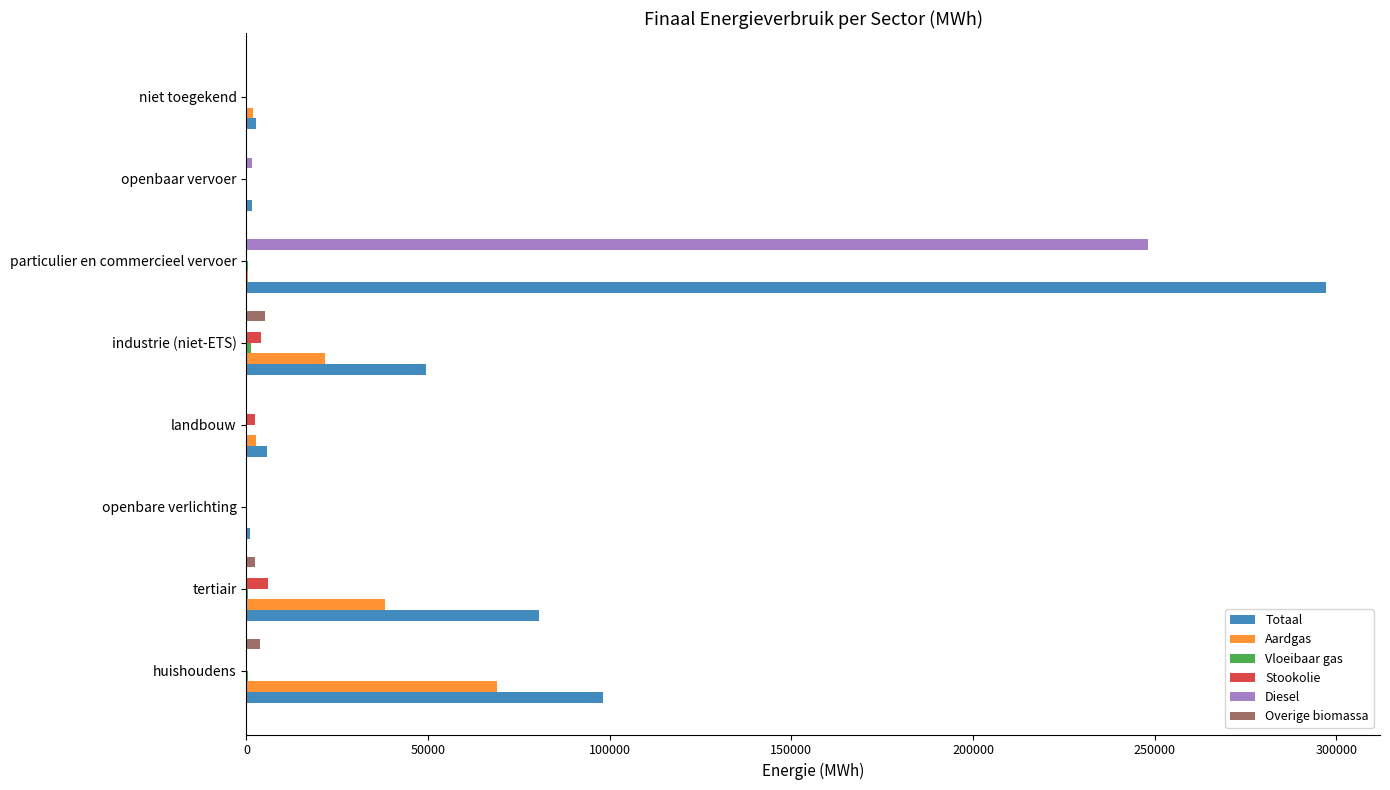

Which category has the highest value across all series?

particulier en commercieel vervoer